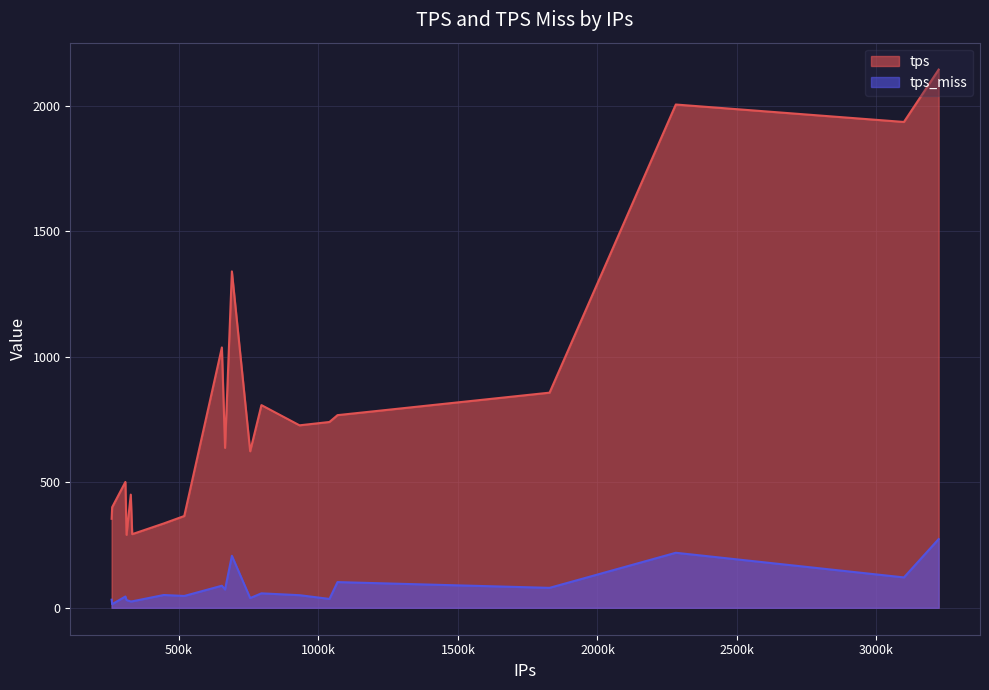

Which series has the largest total across all categories?

tps